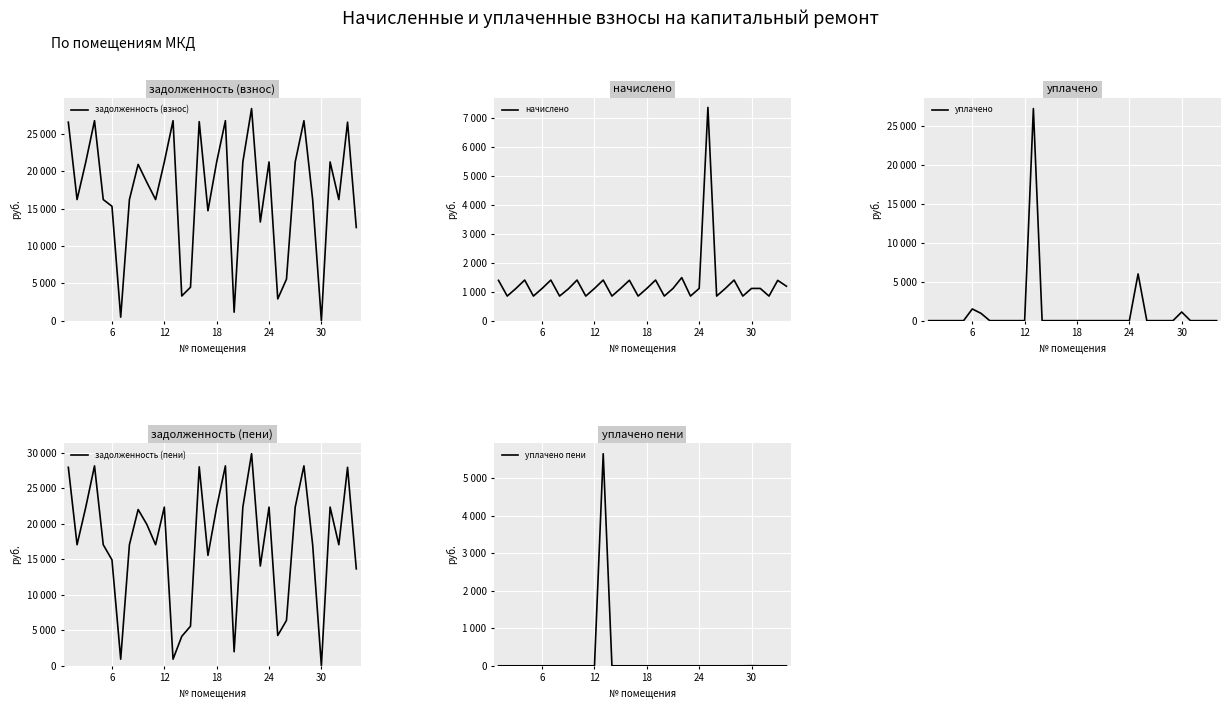

At how many categories does at least one series exceed 6518?

28